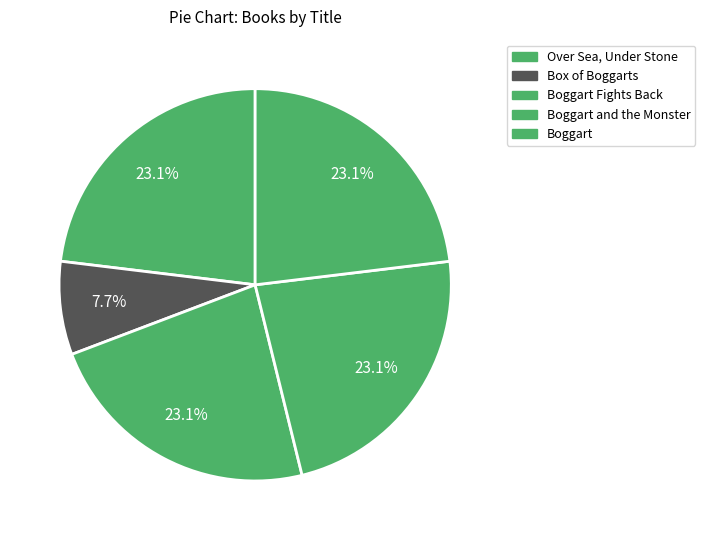

Count the number of slices in the pie.

5